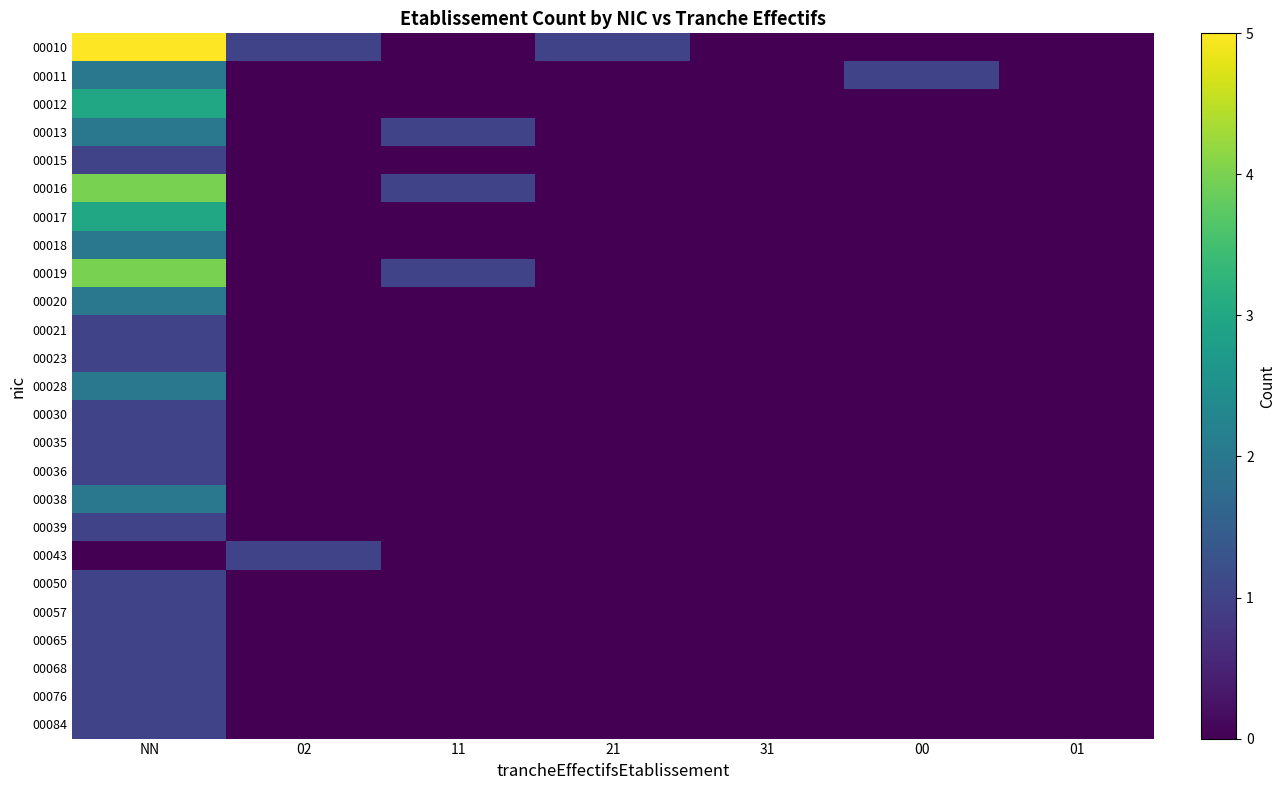

Which series has the largest range (max minus min)?

00010